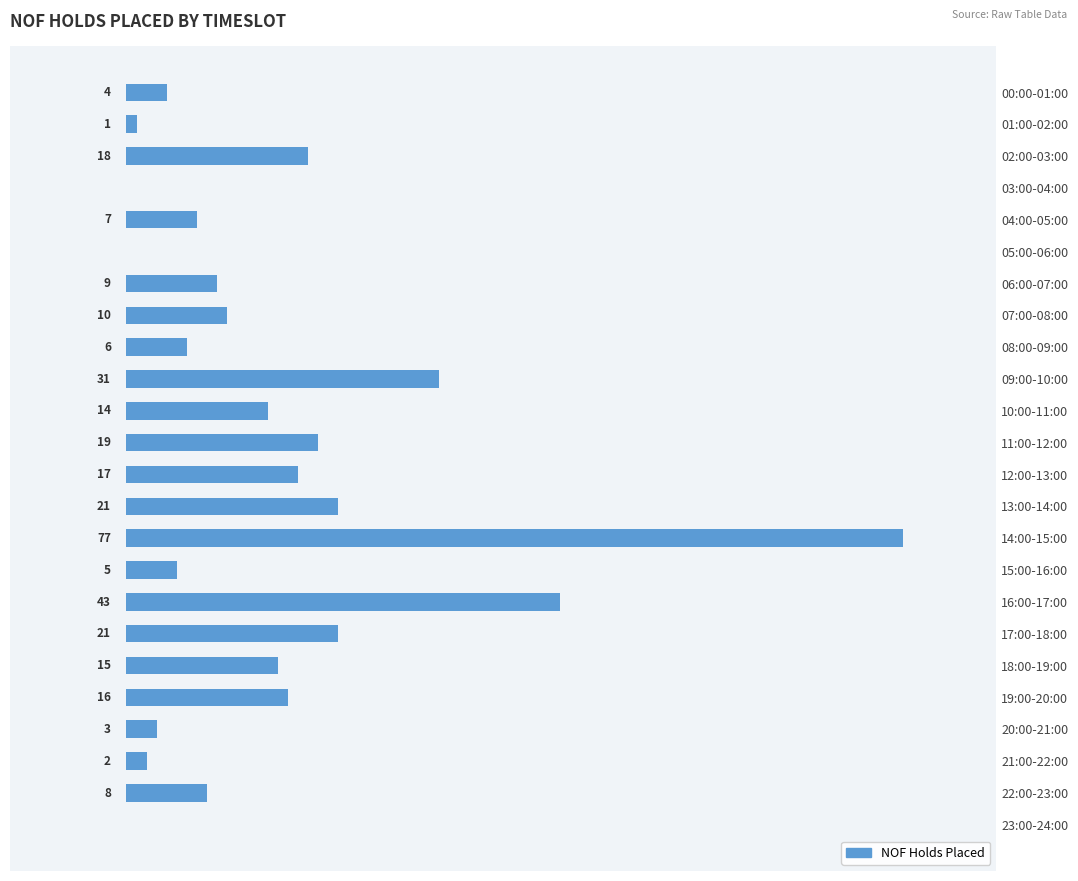

At which label is the value closest to 38?

16:00-17:00